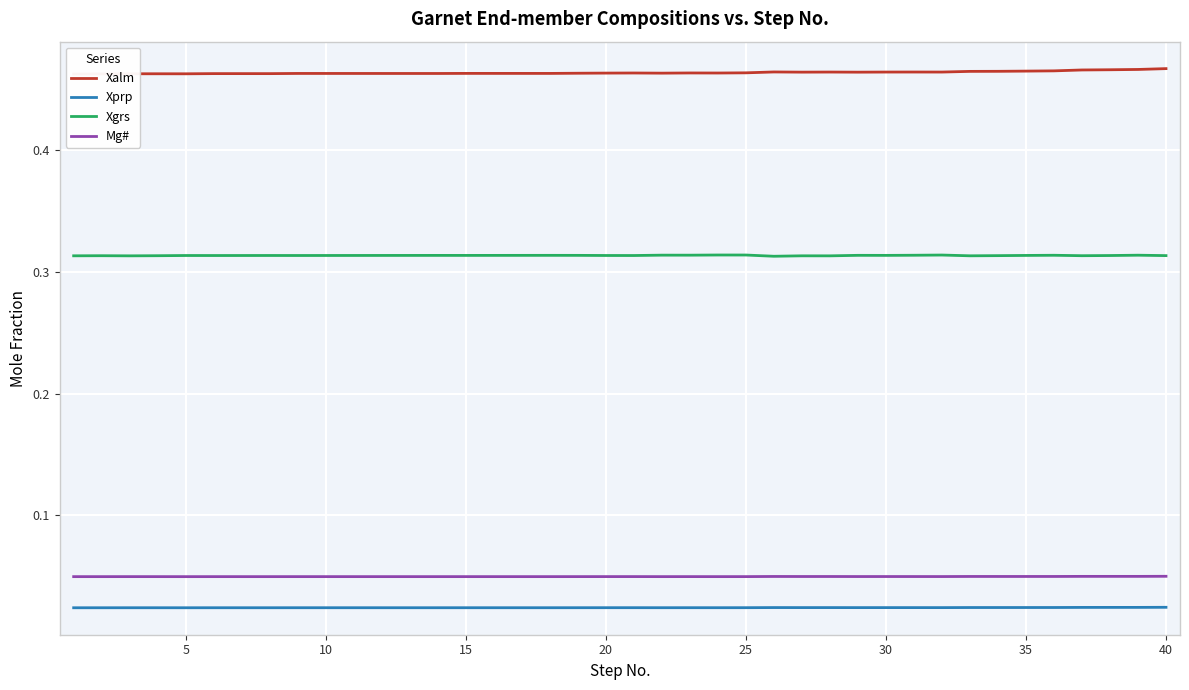

Does the chart display data point markers on the line(s)?

No